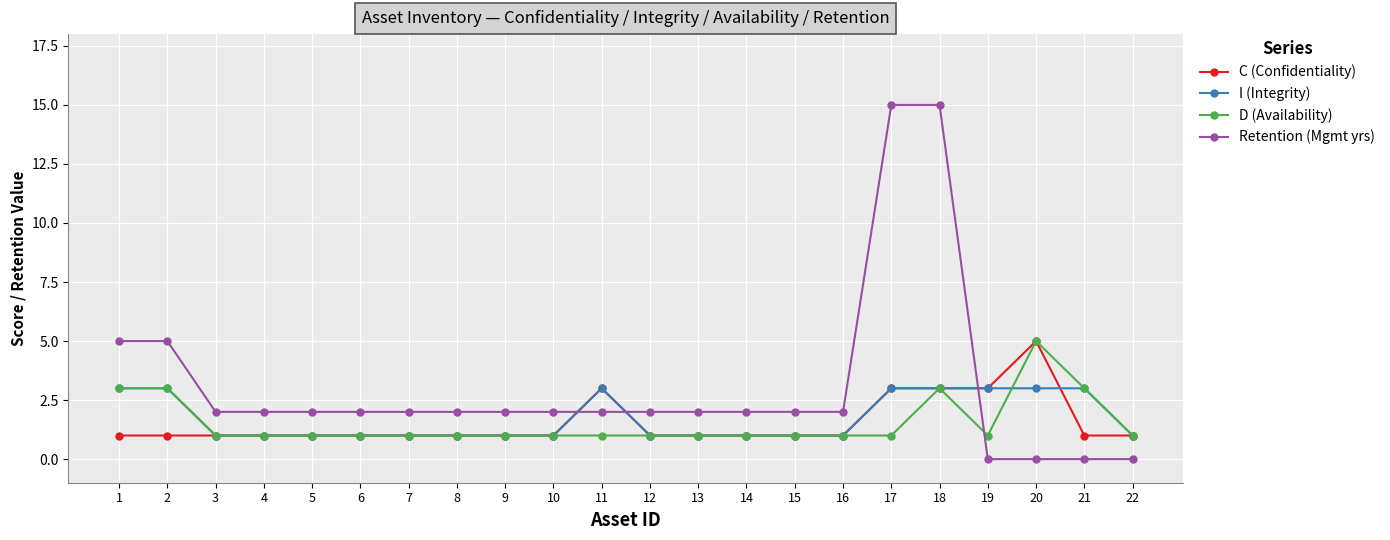

Which series has the largest range (max minus min)?

Retention (Mgmt yrs)